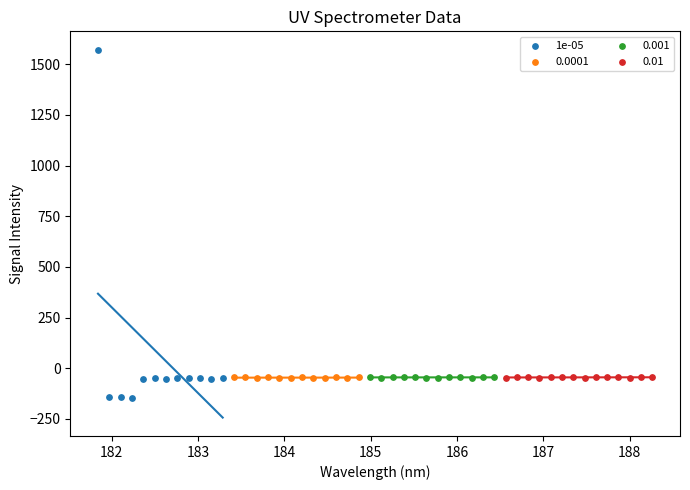

Which series has the largest Y range (max minus min)?

1e-05